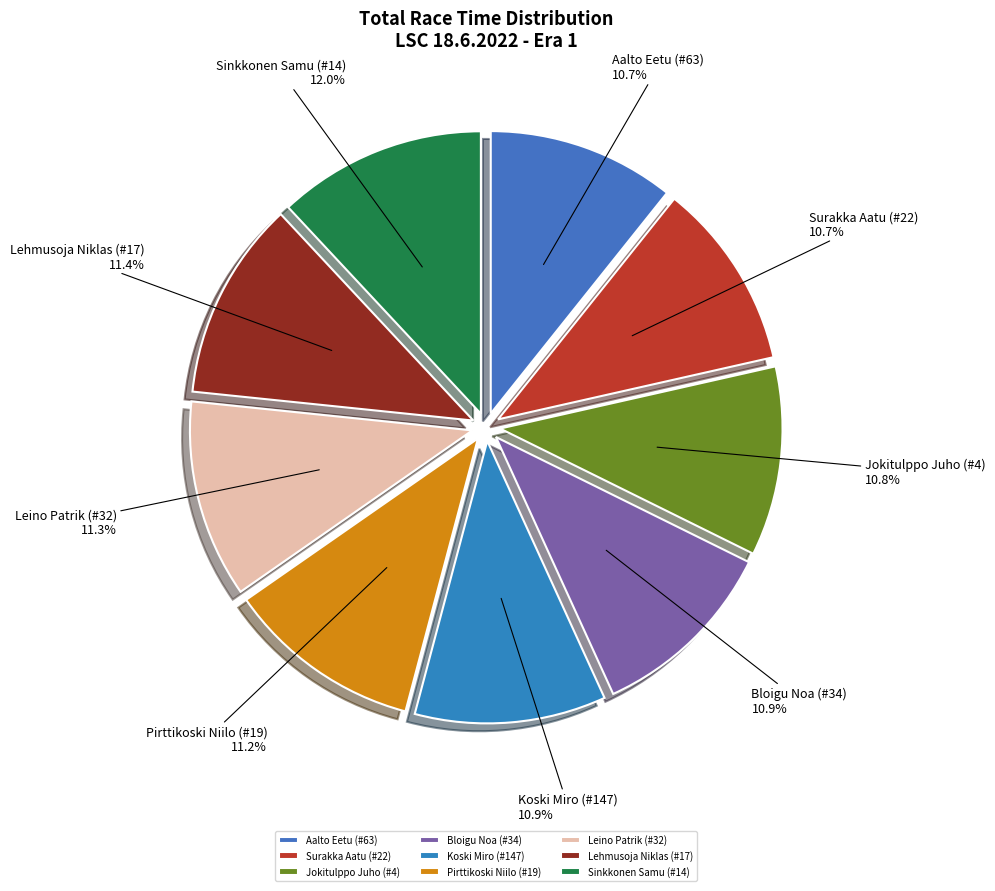

Count the number of slices in the pie.

9